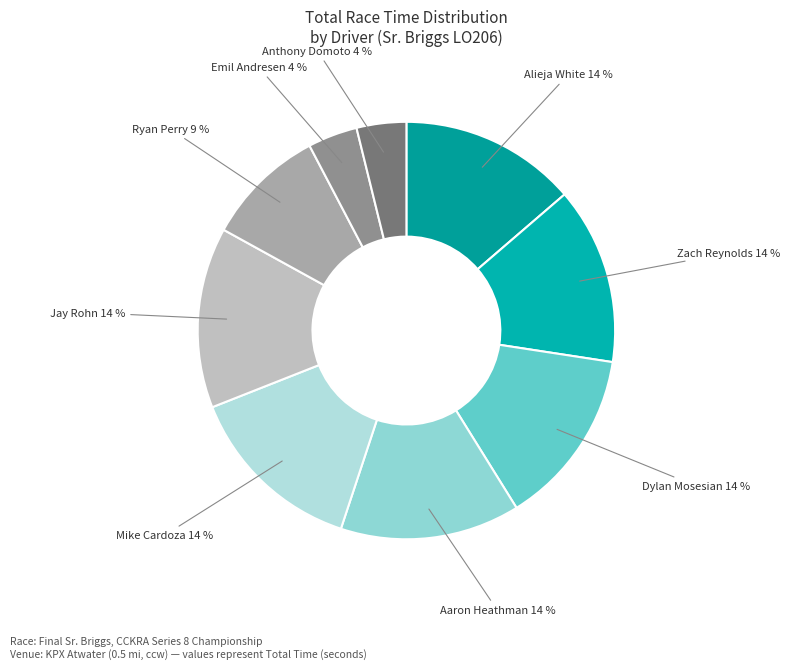

Approximately how many times larger is the value at Zach Reynolds compared to Dylan Mosesian?

1.0